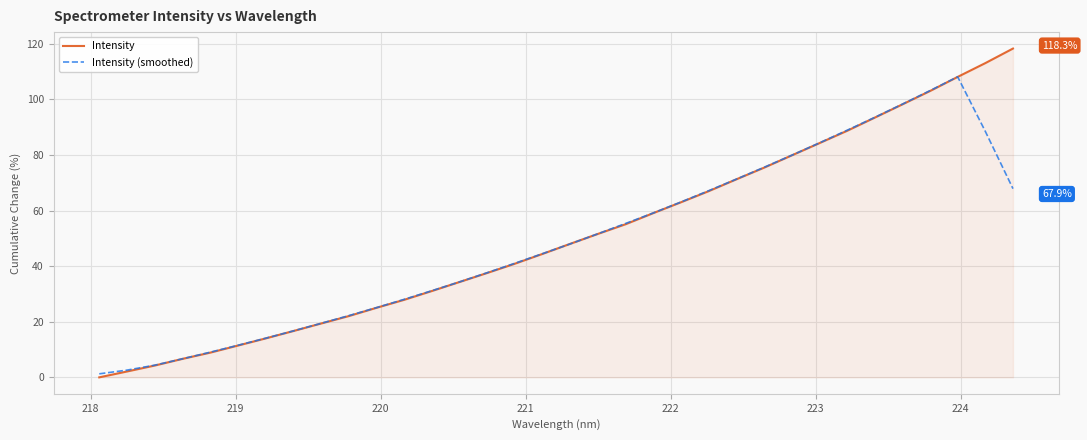

Rank the series by their maximum value, from highest to lowest.

Intensity, Intensity (smoothed)